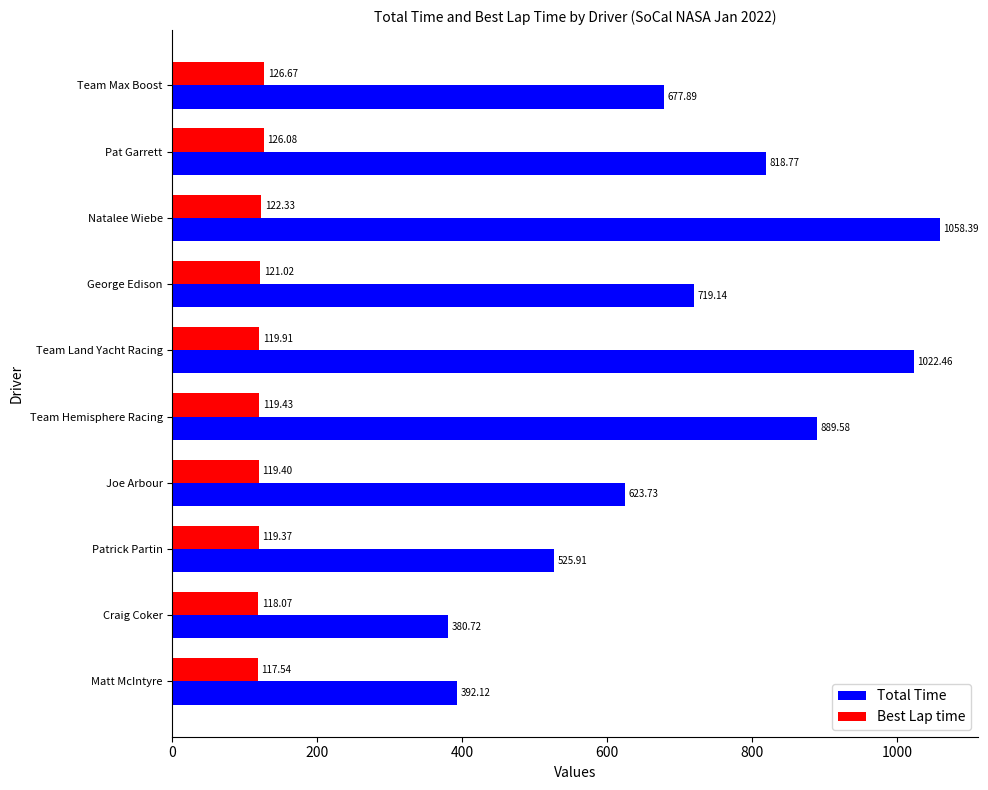

What is the sum of the Total Time values at Natalee Wiebe and Craig Coker?

1439.1